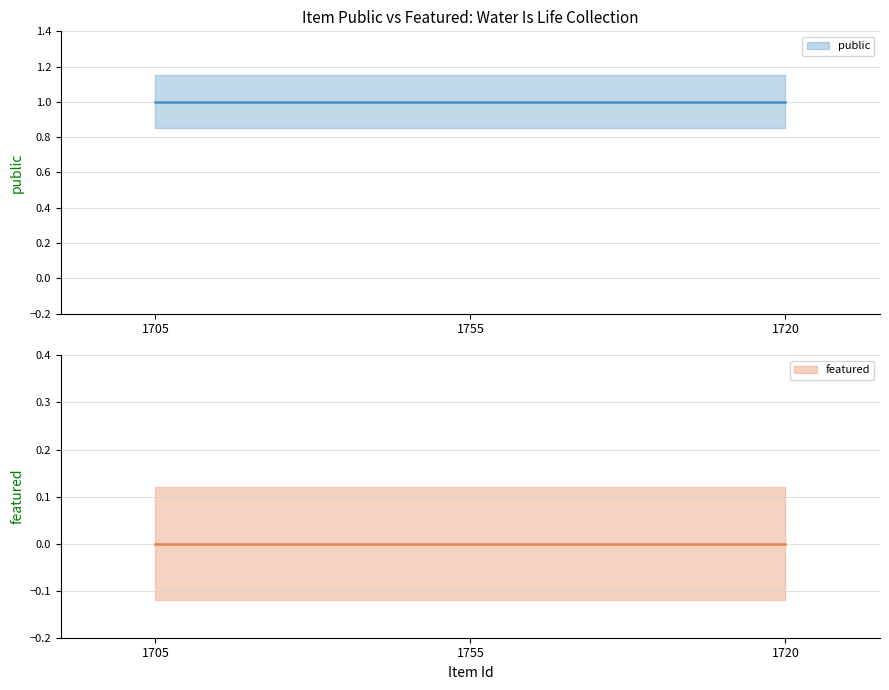

How many distinct data groups are displayed?

2